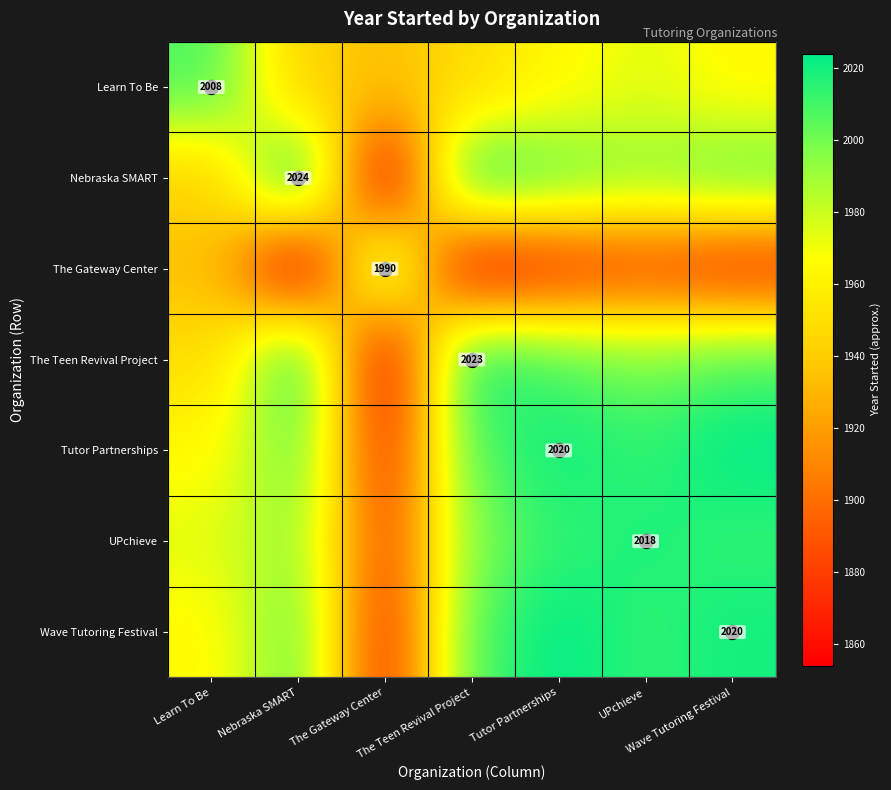

What is the difference between the second highest and second lowest values in the Wave Tutoring Festival series?

56